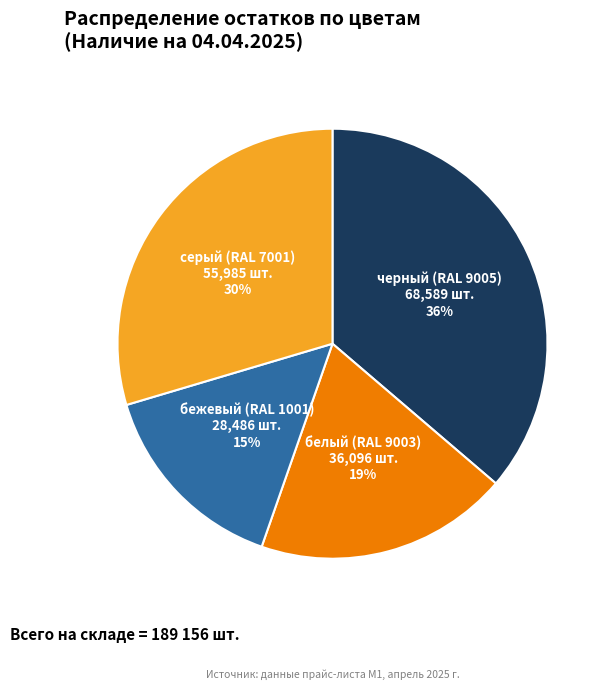

To the nearest percent, what portion does серый (RAL 7001) represent?

30%